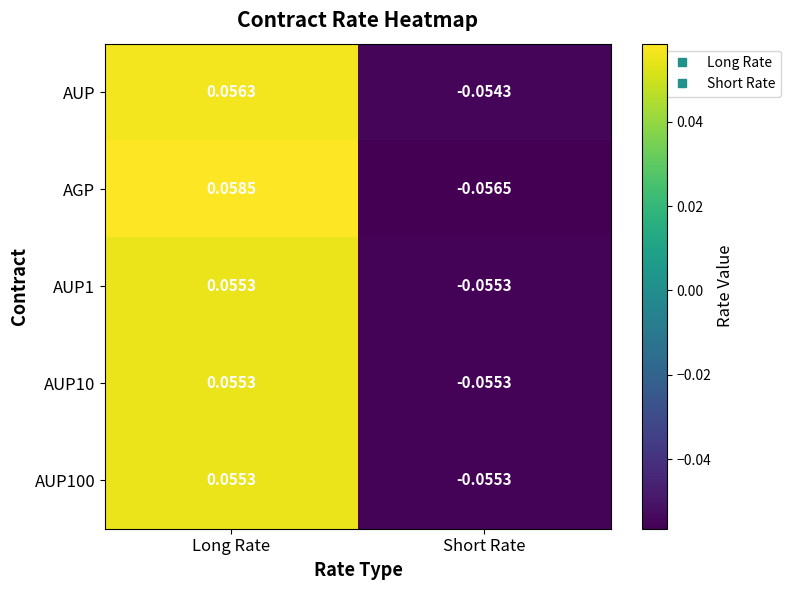

At which category is the sum across all series the highest?

Long Rate